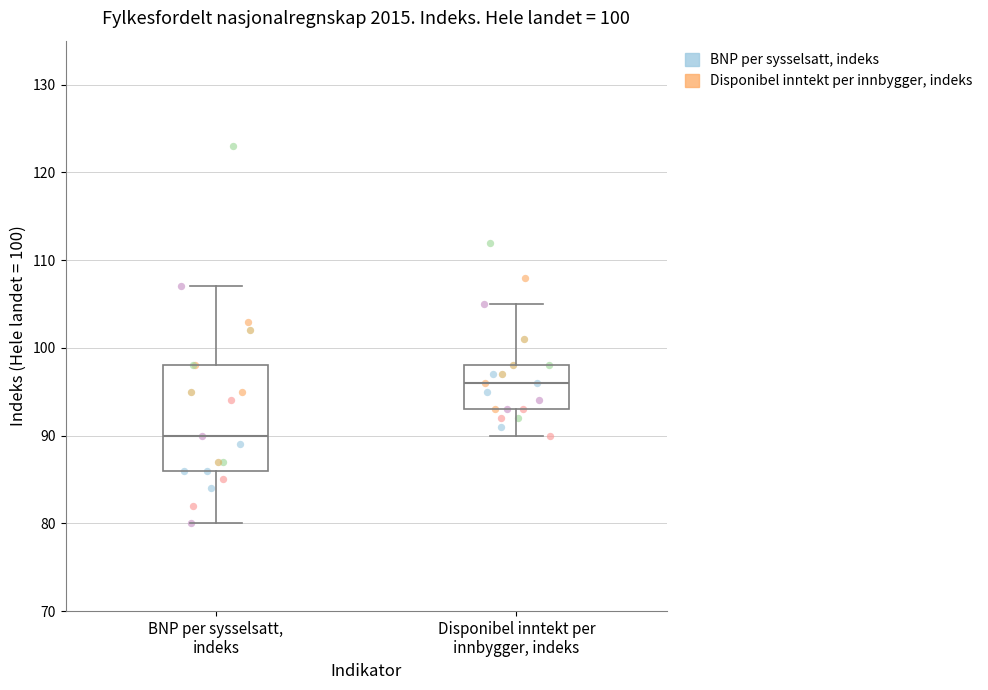

Which box has the highest median line?

Disponibel inntekt per innbygger, indeks